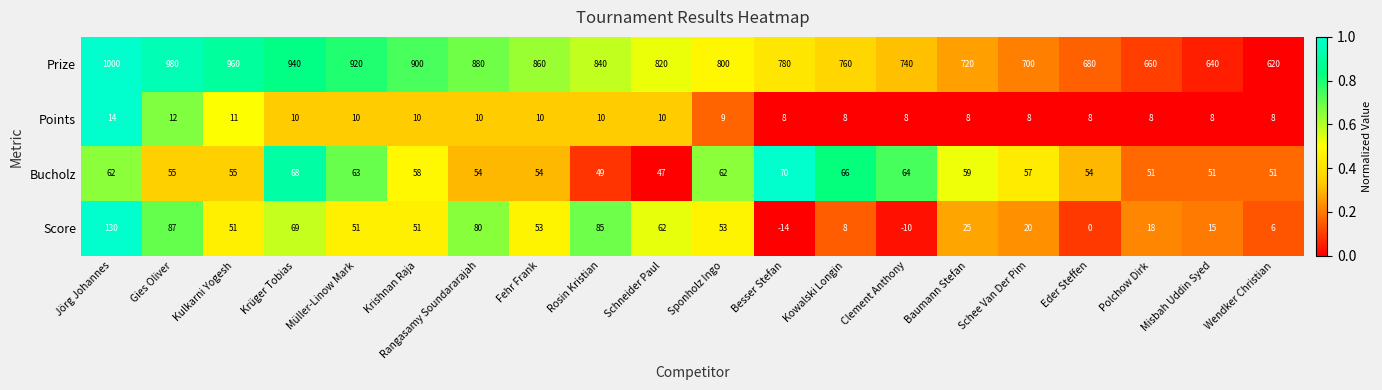

Which category has the lowest value across all series?

Besser Stefan